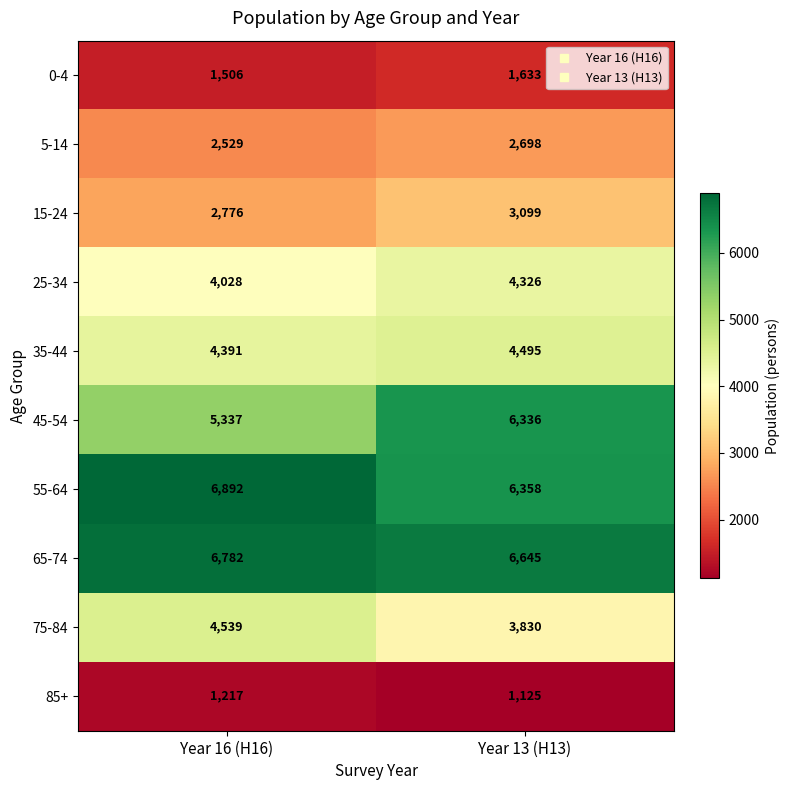

What is the minimum value for 5-14?

2529